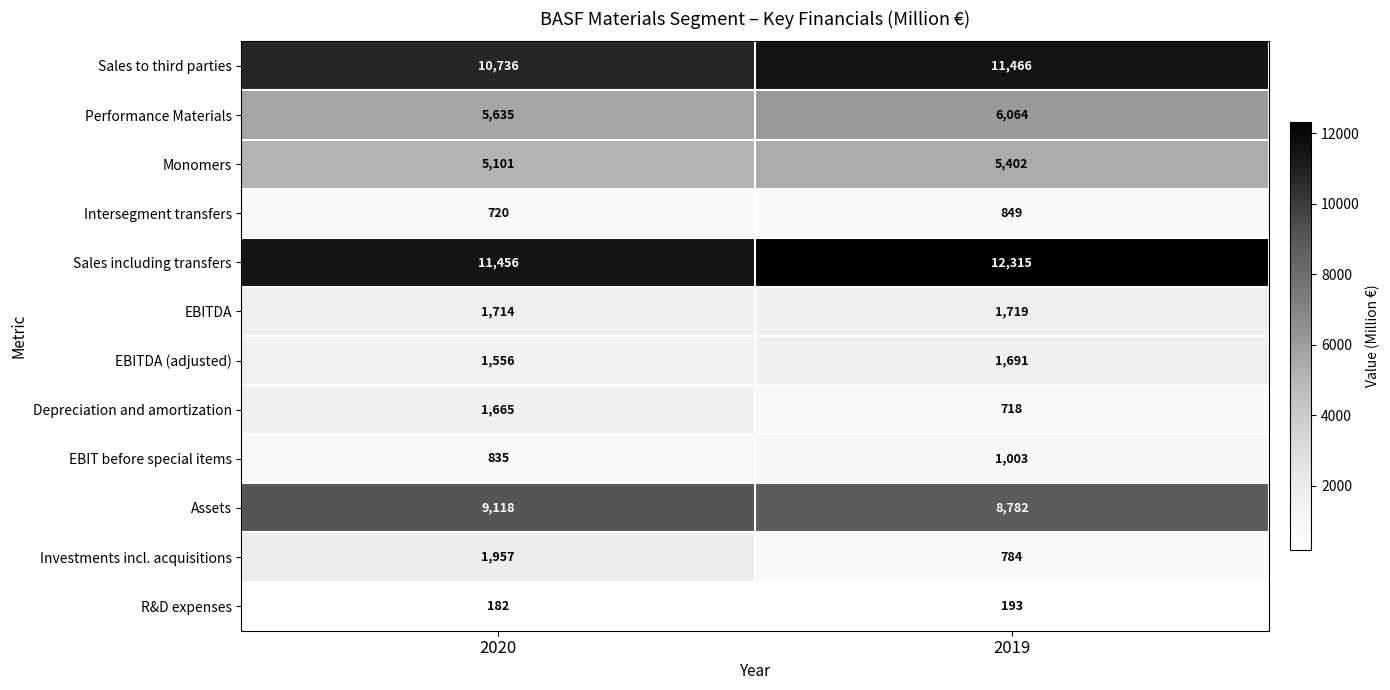

What is the maximum value shown in the chart?

12315